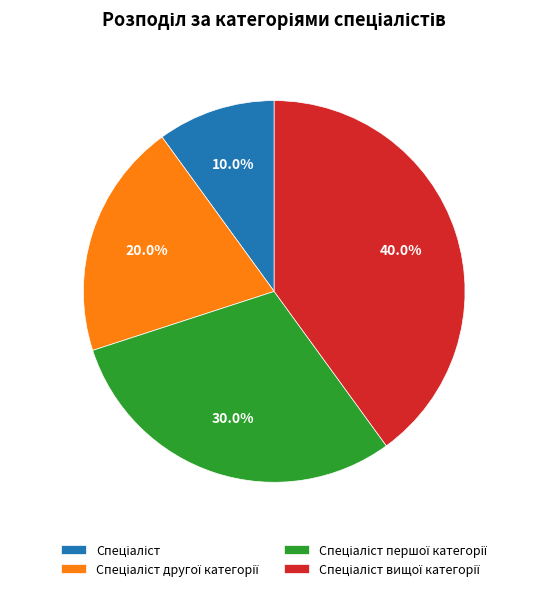

Is there a majority slice in this chart?

No